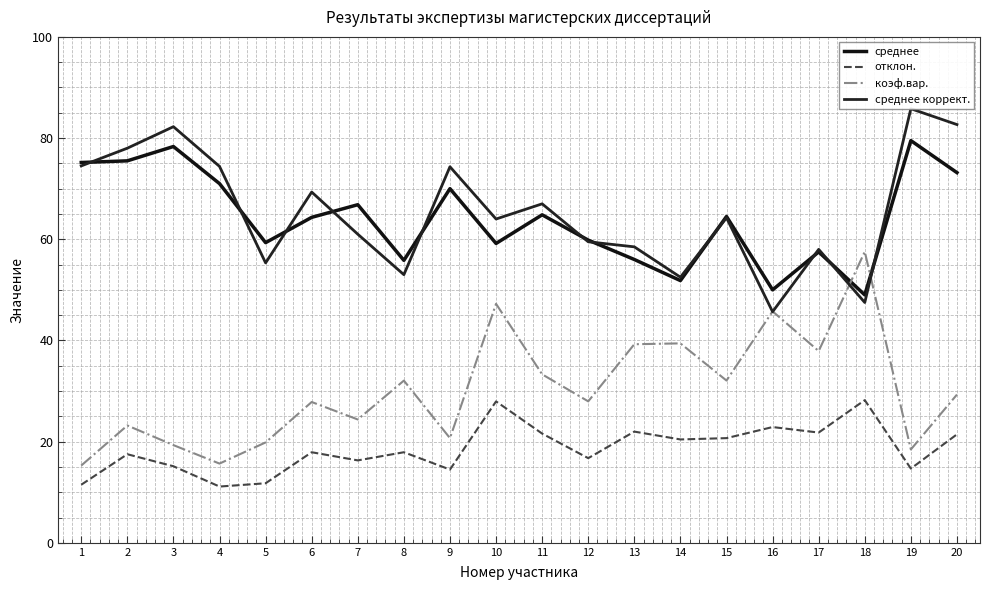

Does the chart display data point markers on the line(s)?

No